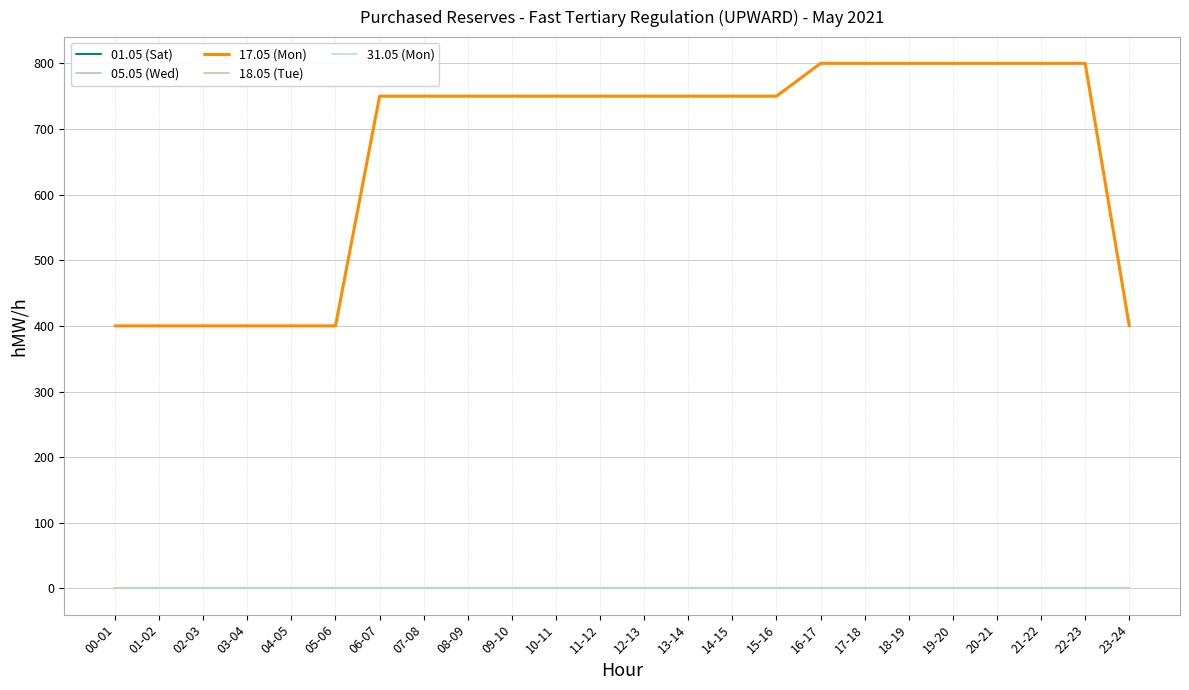

Is this an area chart (filled region under the line)?

No